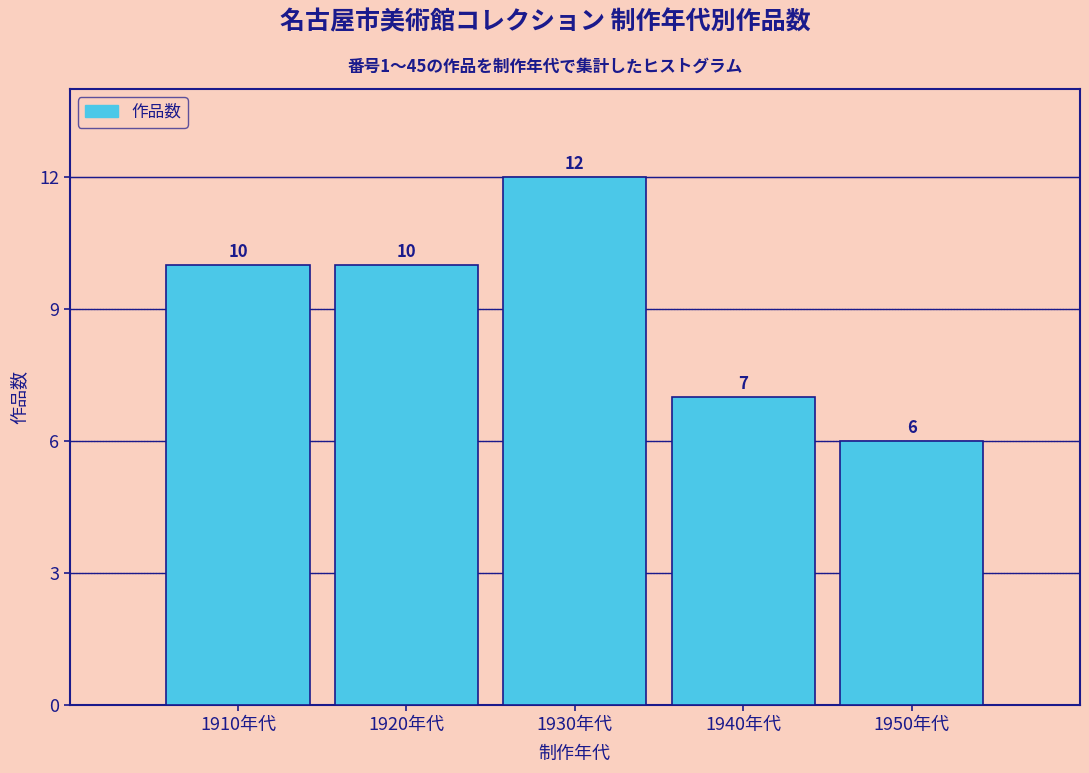

Reading left to right, what are all the values shown in this chart?

10	10	12	7	6